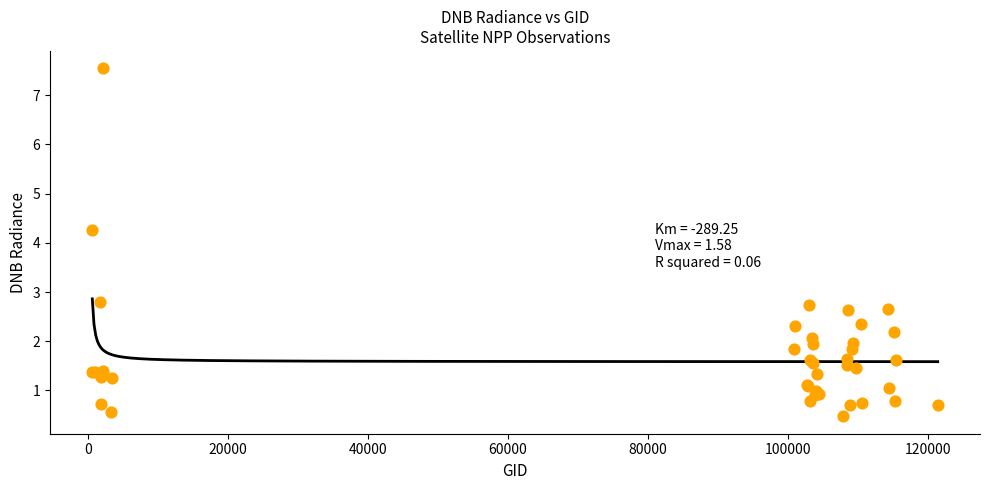

What Y value in the scatter plot is closest to 4?

4.3